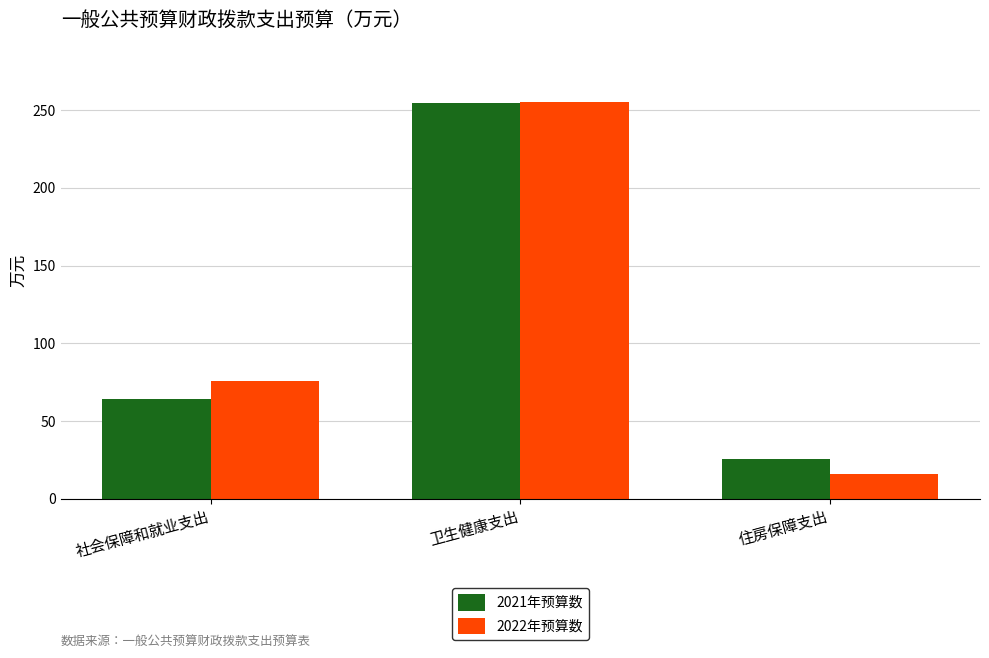

What is the difference between the 2022年预算数 values at 住房保障支出 and 卫生健康支出?

238.7